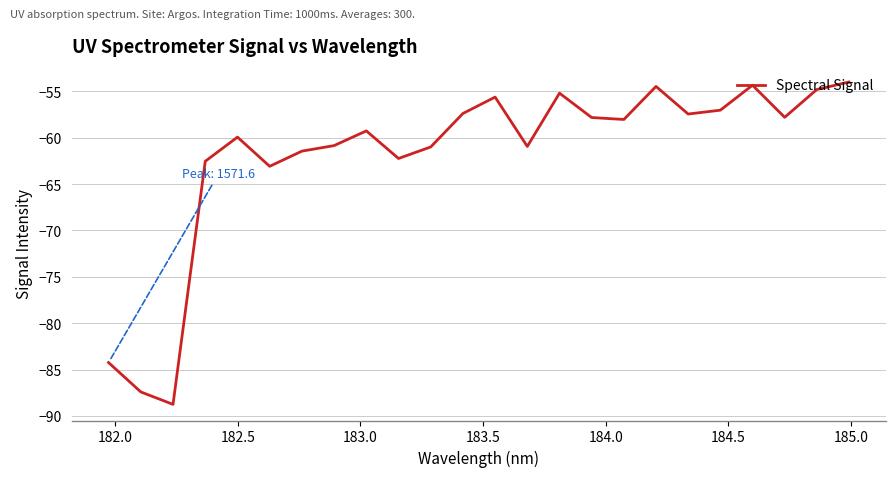

What is the maximum value shown in the chart?

-54.0